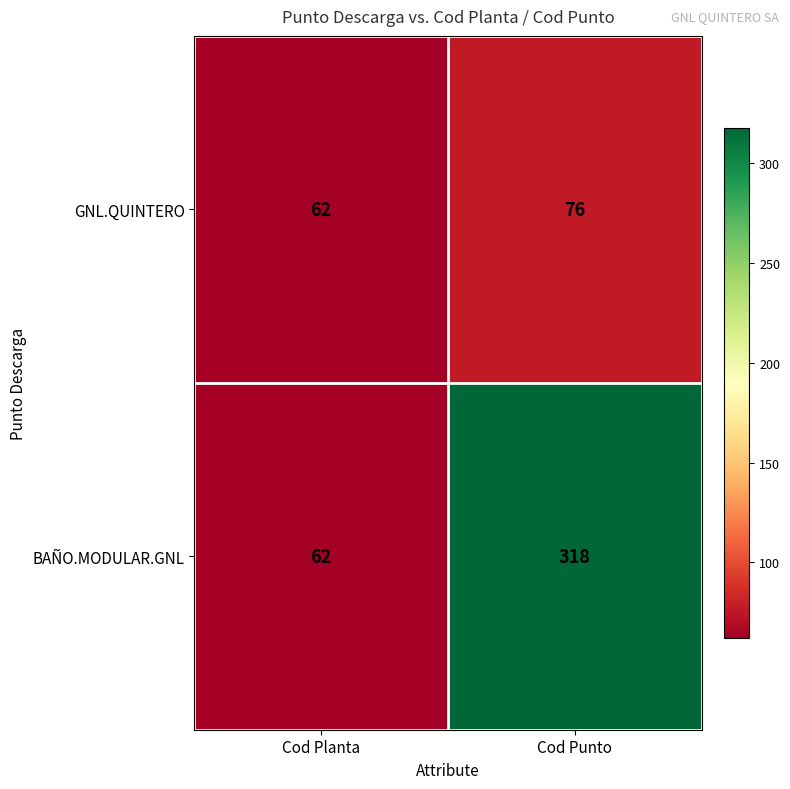

What value does the GNL.QUINTERO series have at Cod Punto?

76